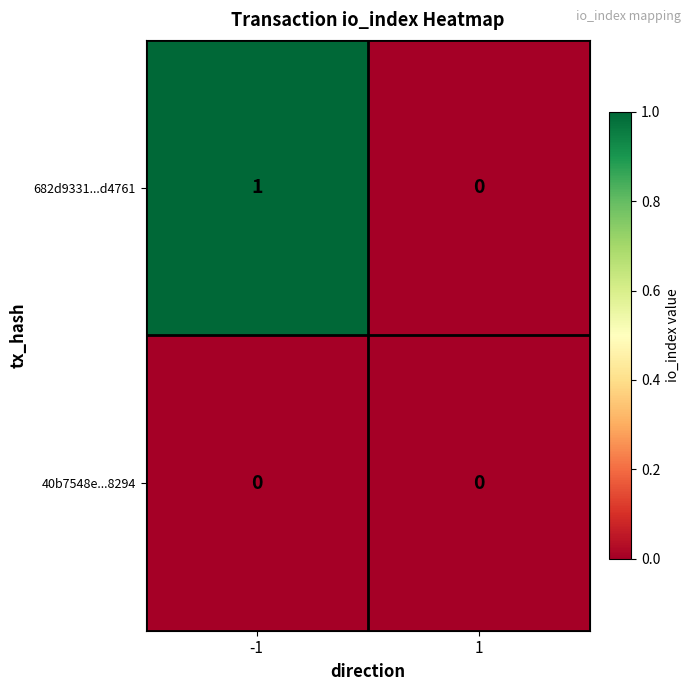

Rank the categories by 682d9331...d4761 value from lowest to highest.

1, -1